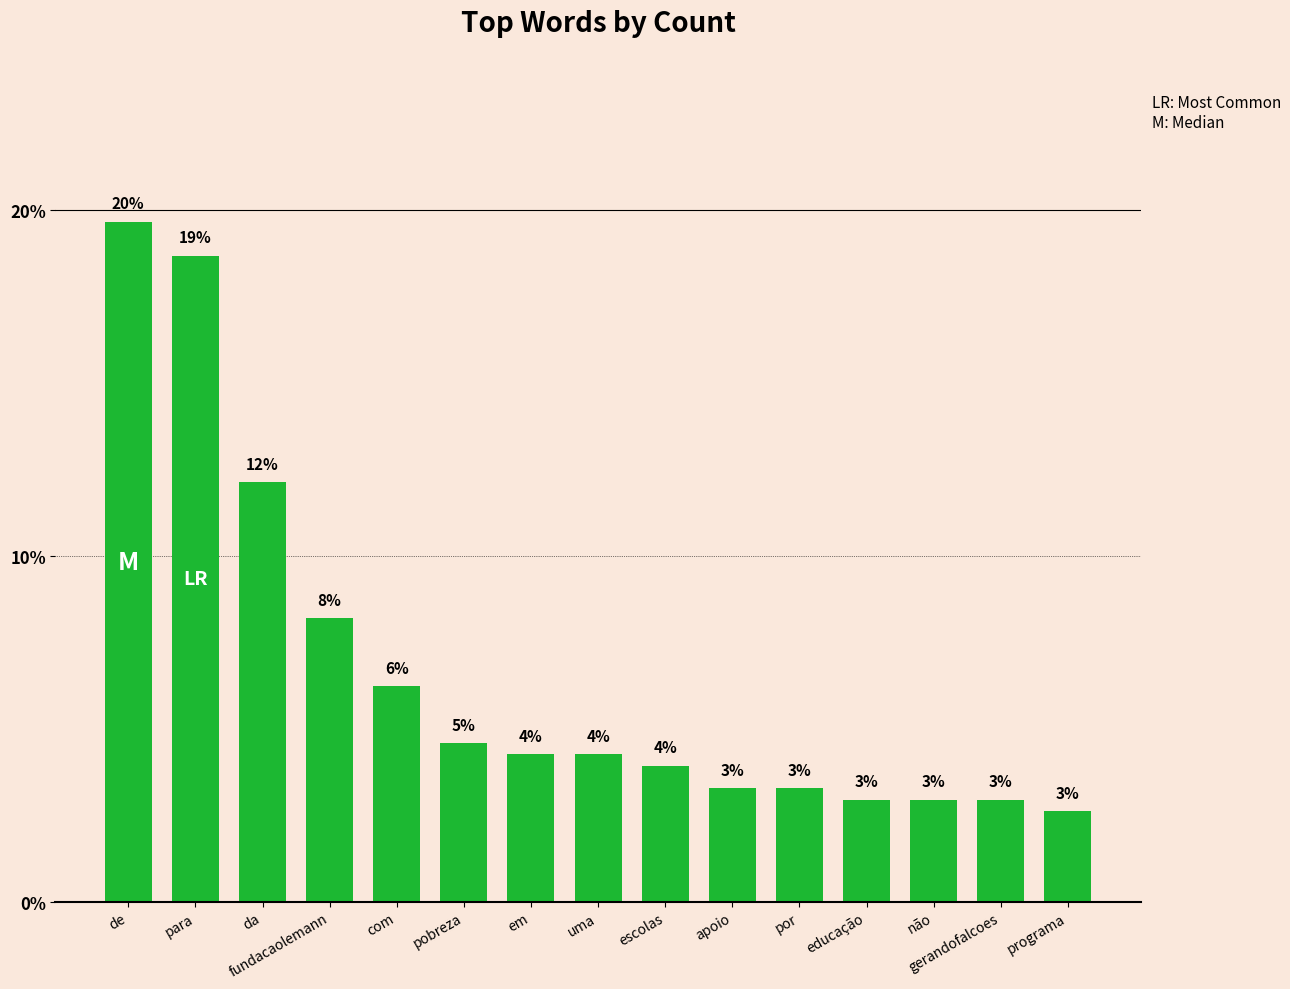

Does the chart contain any negative values?

No